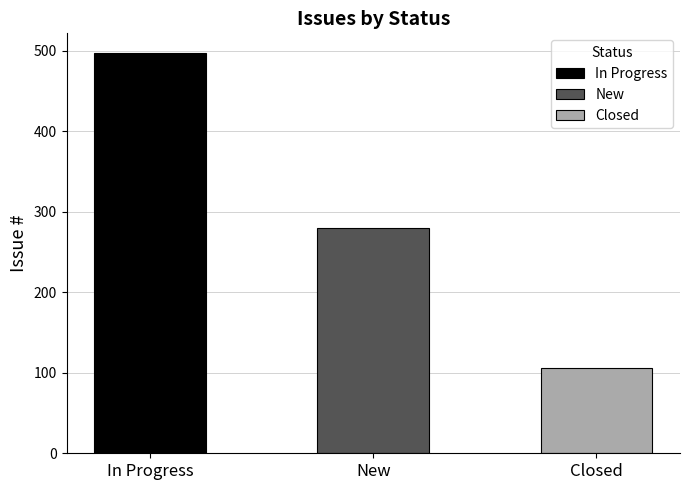

Read the value at In Progress, to the nearest 50.

500